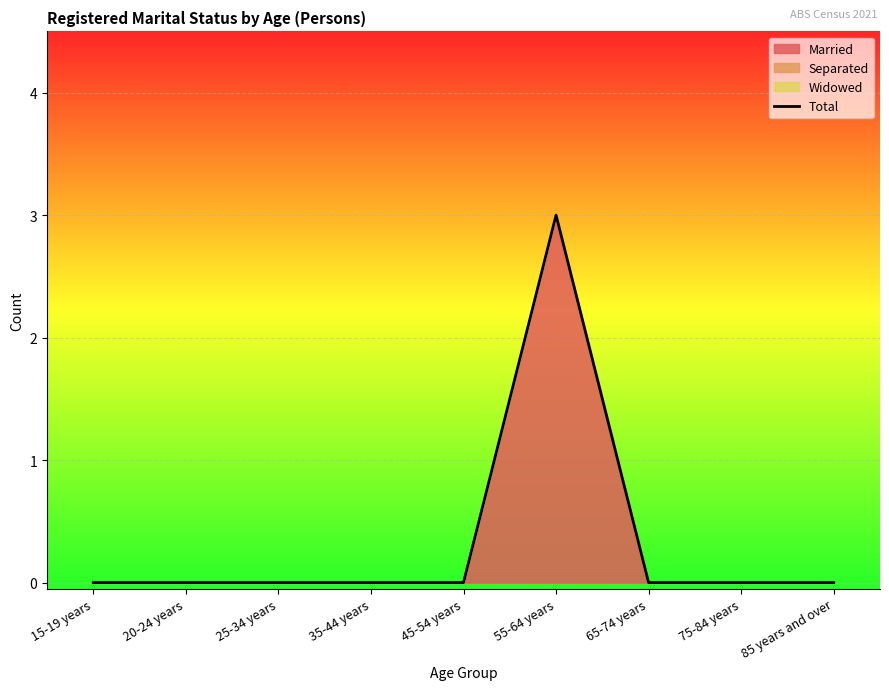

What is the difference between the maximum and second lowest values?

3